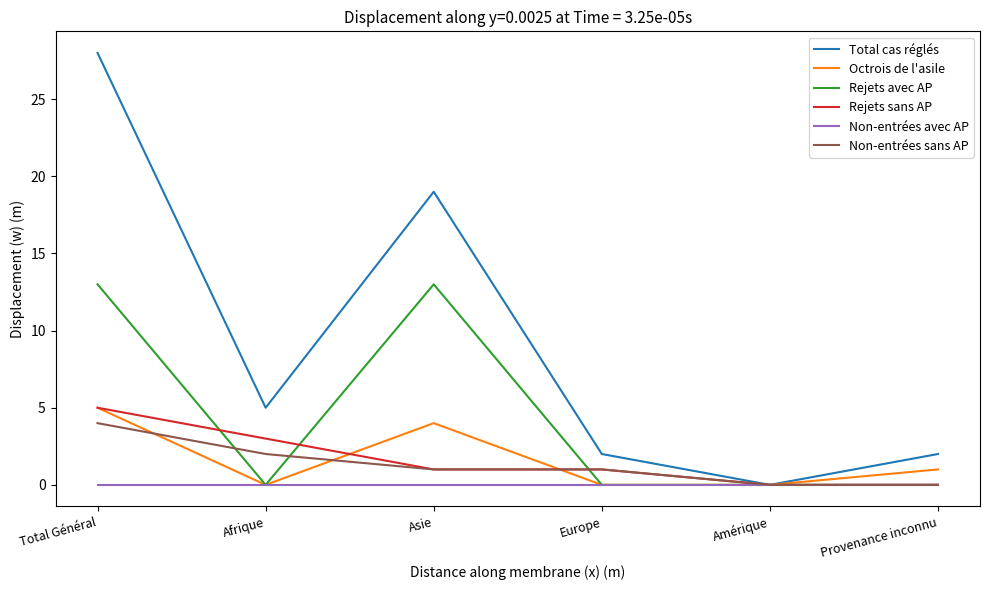

What is the highest value of the Rejets avec AP series?

13